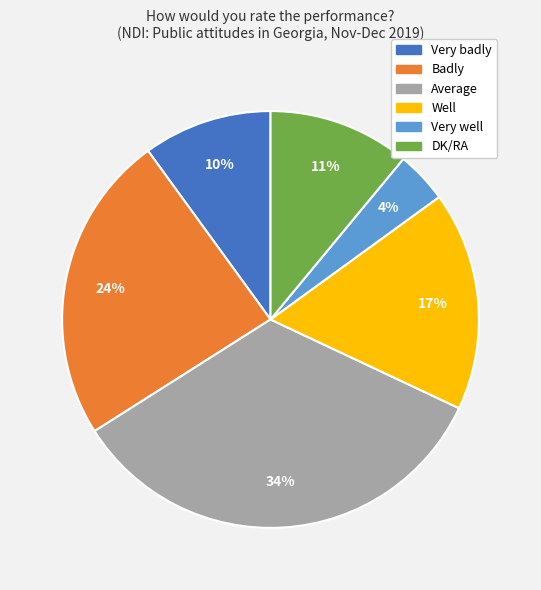

What is the ratio of the value at Average to the value at Very badly?

3.4